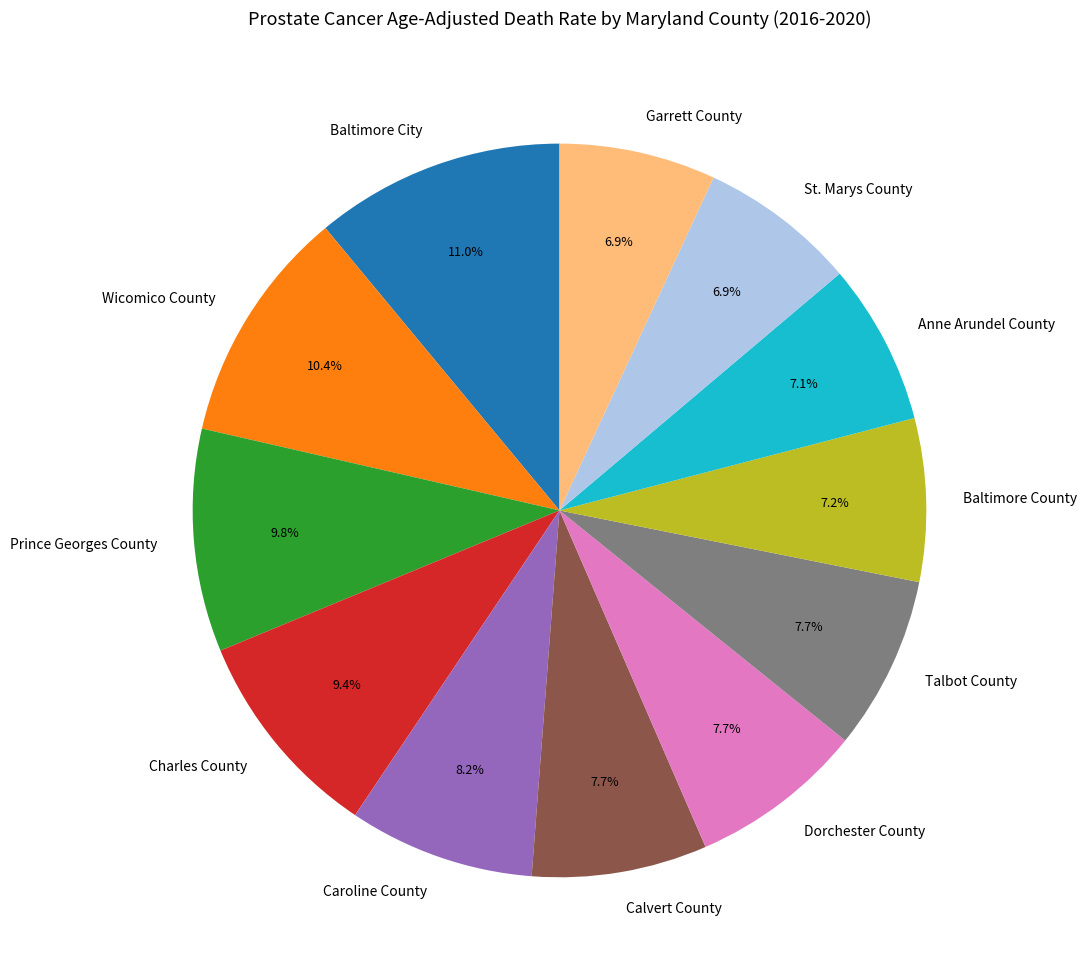

How many segments does this pie chart have?

12